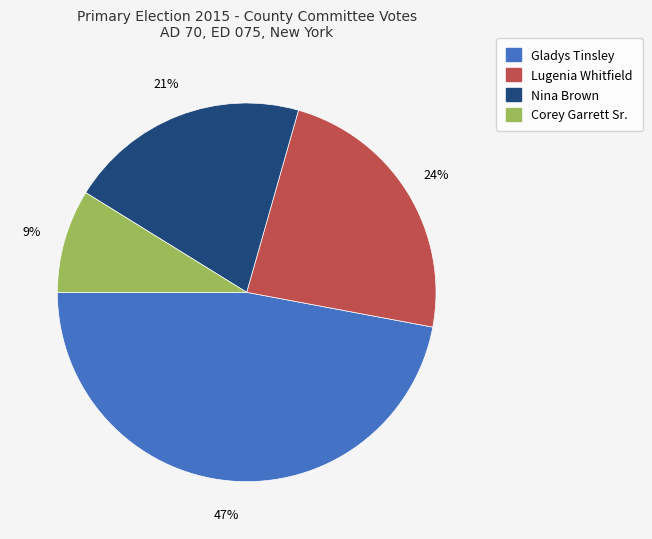

Which slice is the smallest?

Corey Garrett Sr.